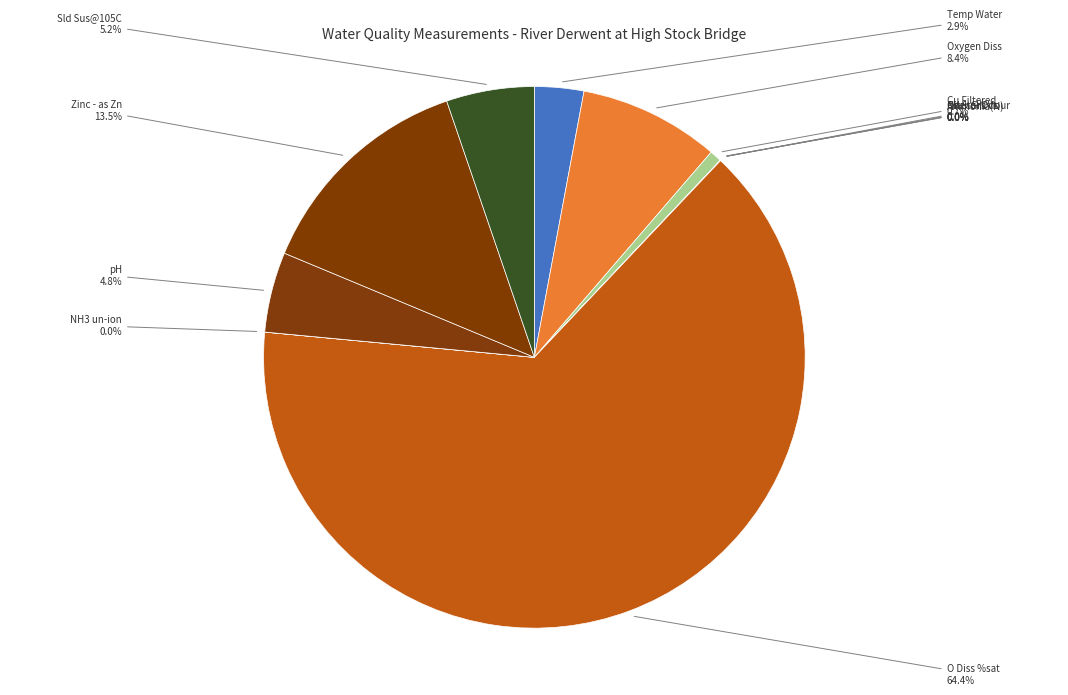

How much of the chart is everything except pH?

95.2%